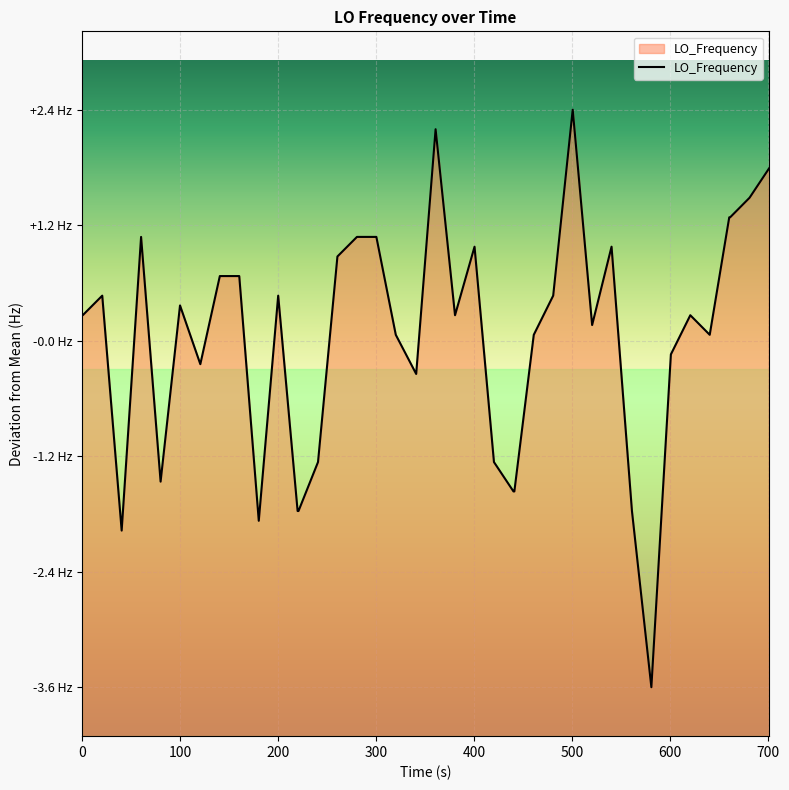

What is the maximum value shown in the chart?

2.4